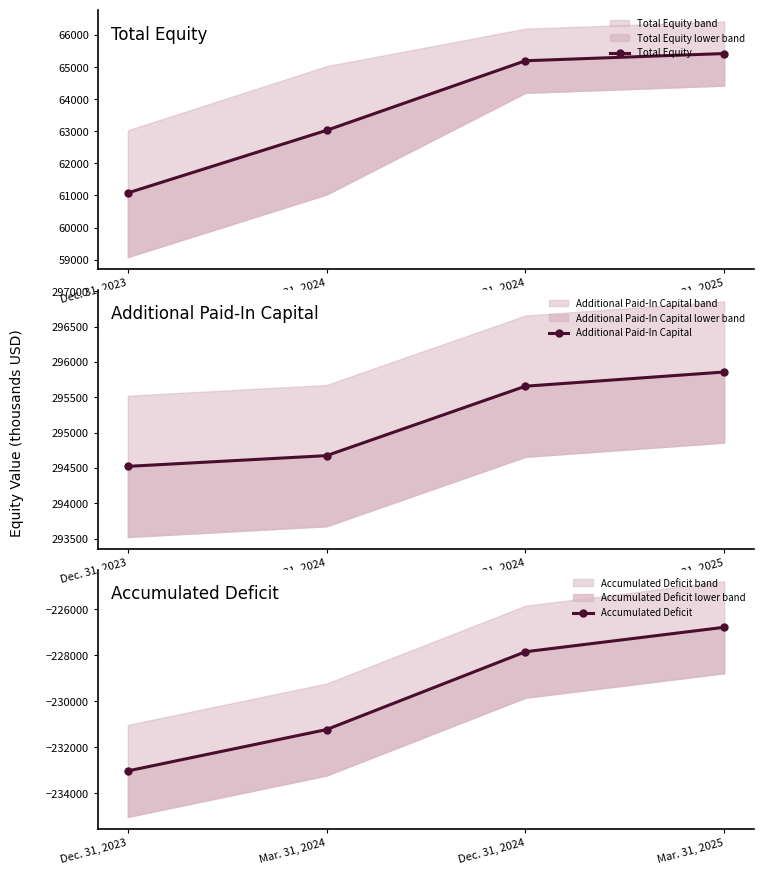

What is the total value across all series at Dec. 31, 2024?

133014